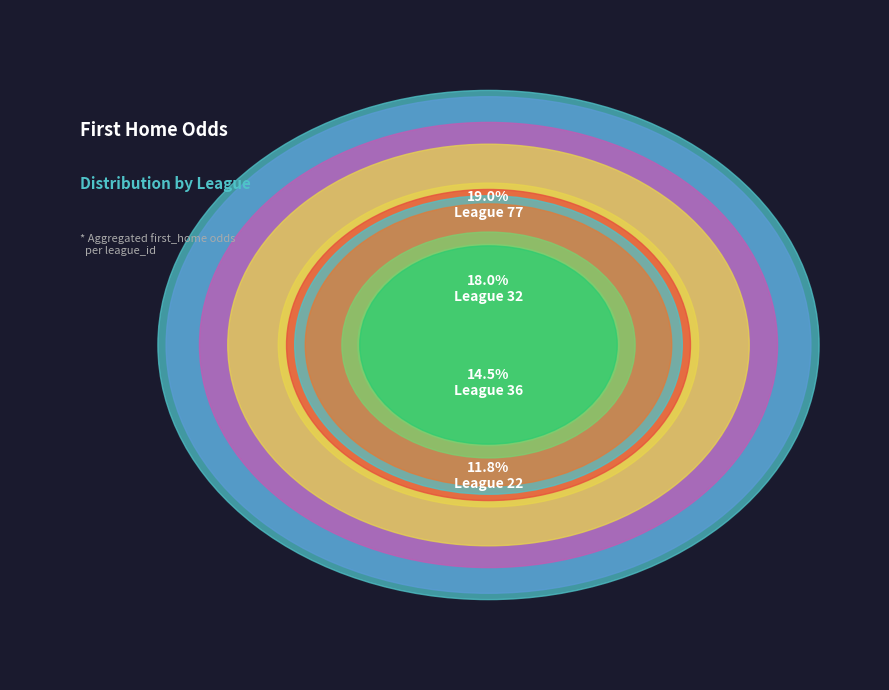

To the nearest percent, what is the combined percentage of 36 and 36?

15%